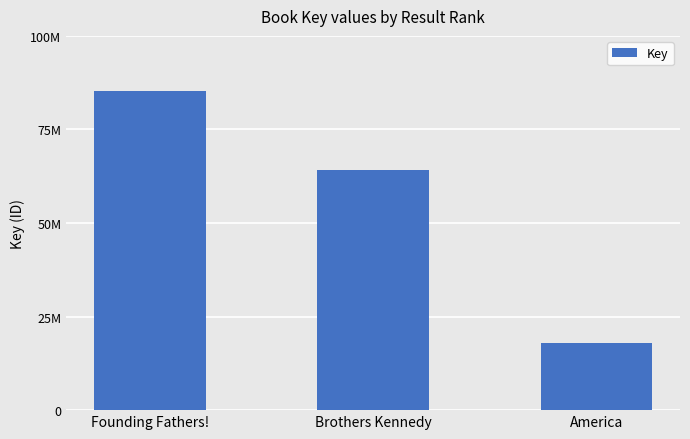

Does the chart contain any negative values?

No